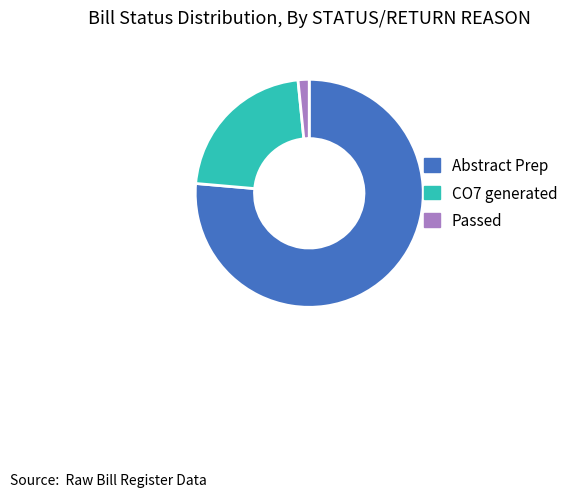

Which slice is the largest?

Abstract Prep